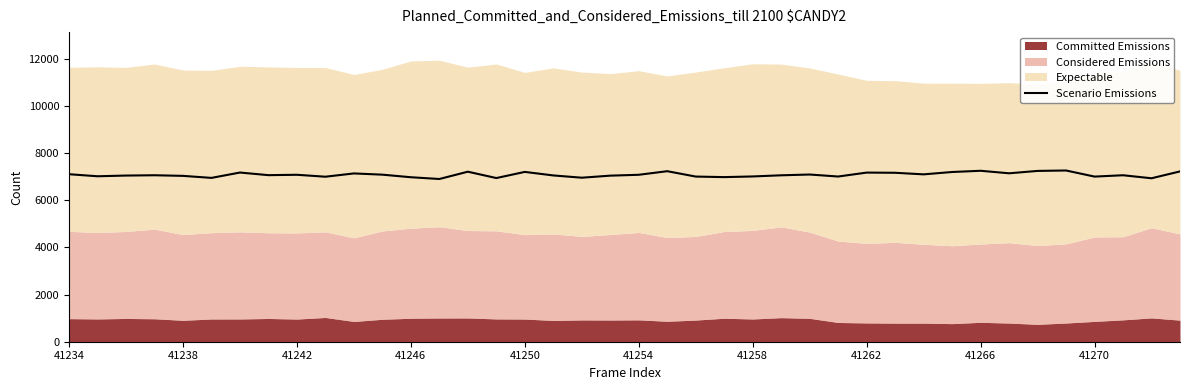

The Scenario Emissions series shows 7015 at 41258. True or false?

True